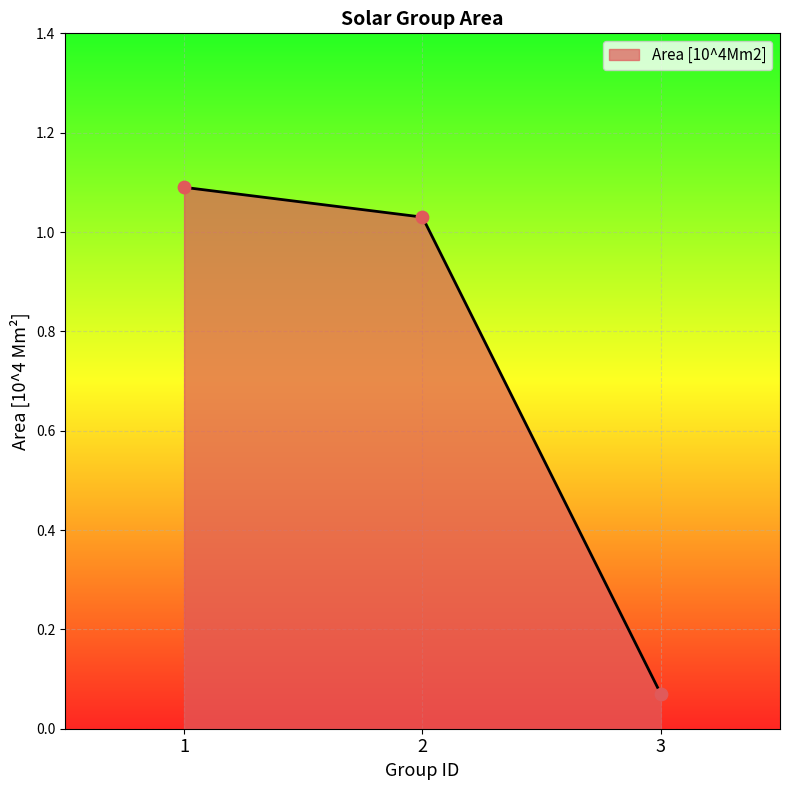

Between 2 and 1, which is larger?

1